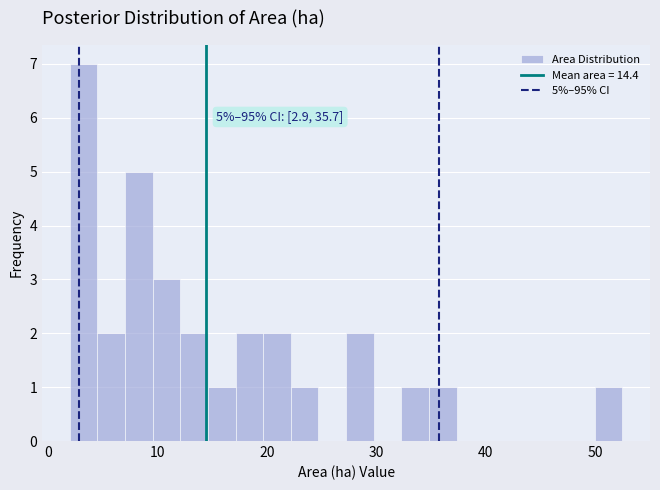

Around what value on the x-axis is the tallest bar? Give the approximate position of its centre, as read against the axis.

3